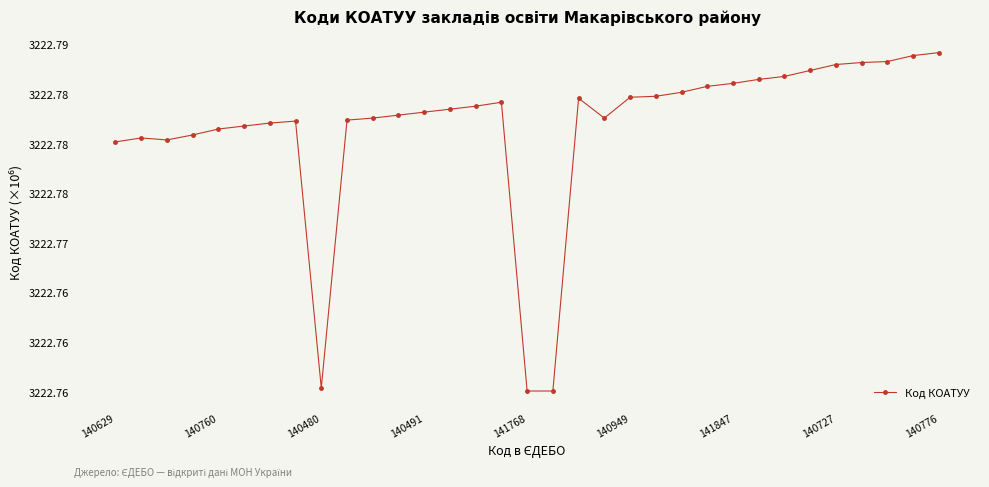

Reading left to right, list all the values displayed in this chart.

3222.8	3222.8	3222.8	3222.8	3222.8	3222.8	3222.8	3222.8	3222.8	3222.8	3222.8	3222.8	3222.8	3222.8	3222.8	3222.8	3222.8	3222.8	3222.8	3222.8	3222.8	3222.8	3222.8	3222.8	3222.8	3222.8	3222.8	3222.8	3222.8	3222.8	3222.8	3222.8	3222.8